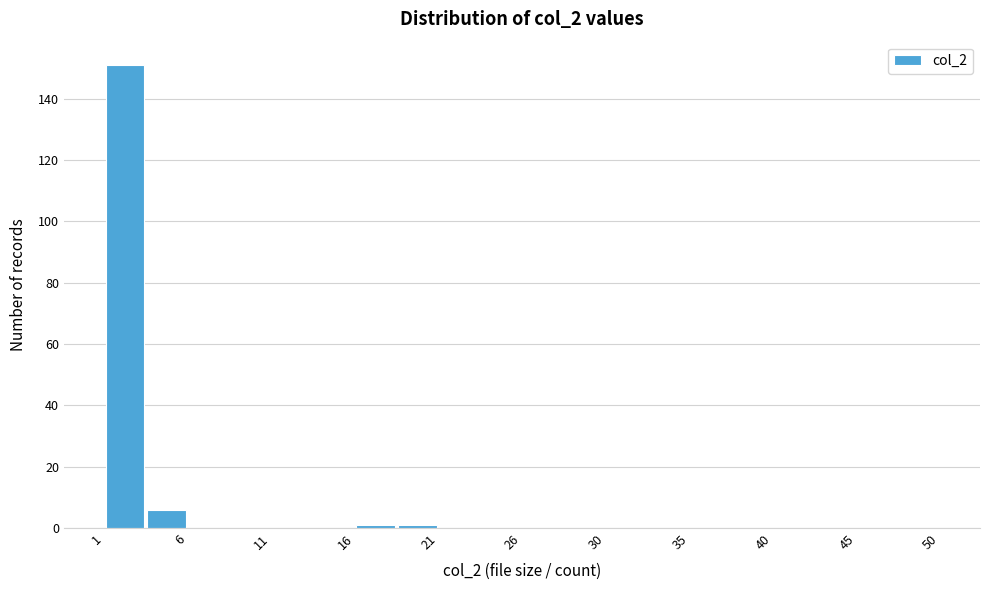

How tall is the bar that spans 3.45 to 5.90 on the x-axis? Neither the bar edges nor the heights are printed on the chart, so give them approximately, as read against the axes.

6